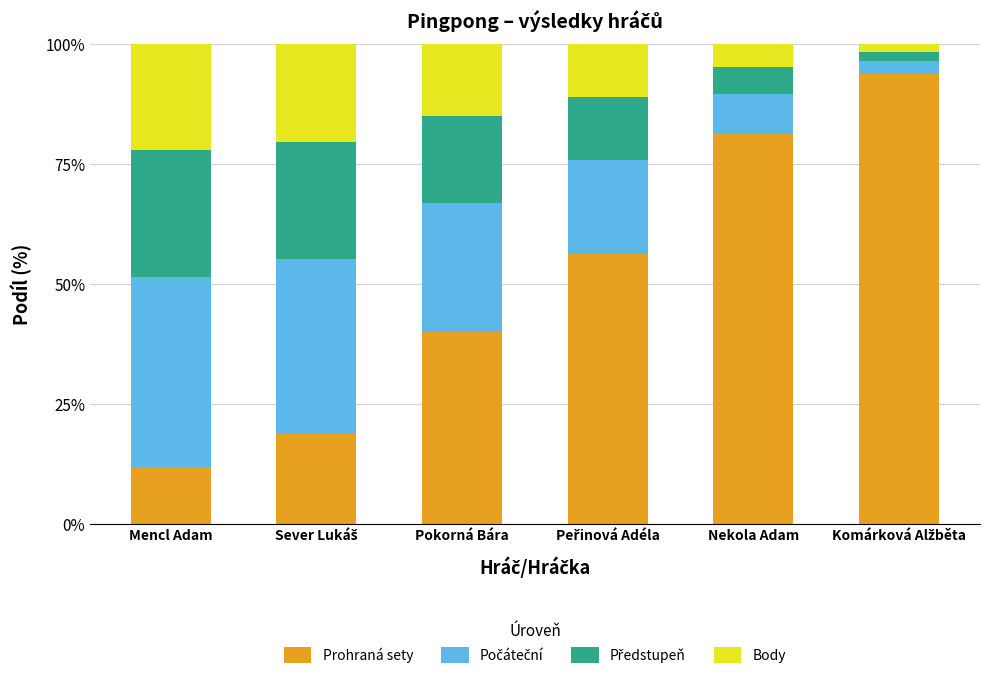

What is the total value across all series at Pokorná Bára?

100.0